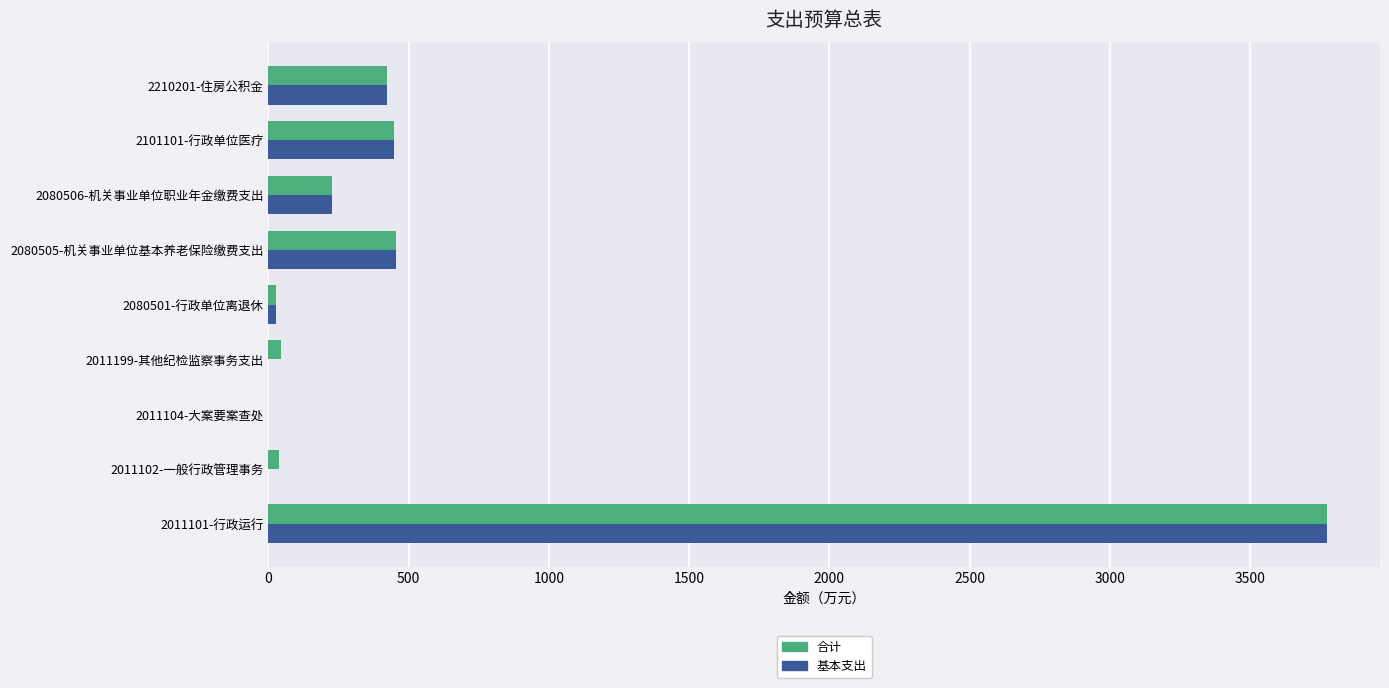

The 合计 series shows 618.7 at 2210201-住房公积金. True or false?

False